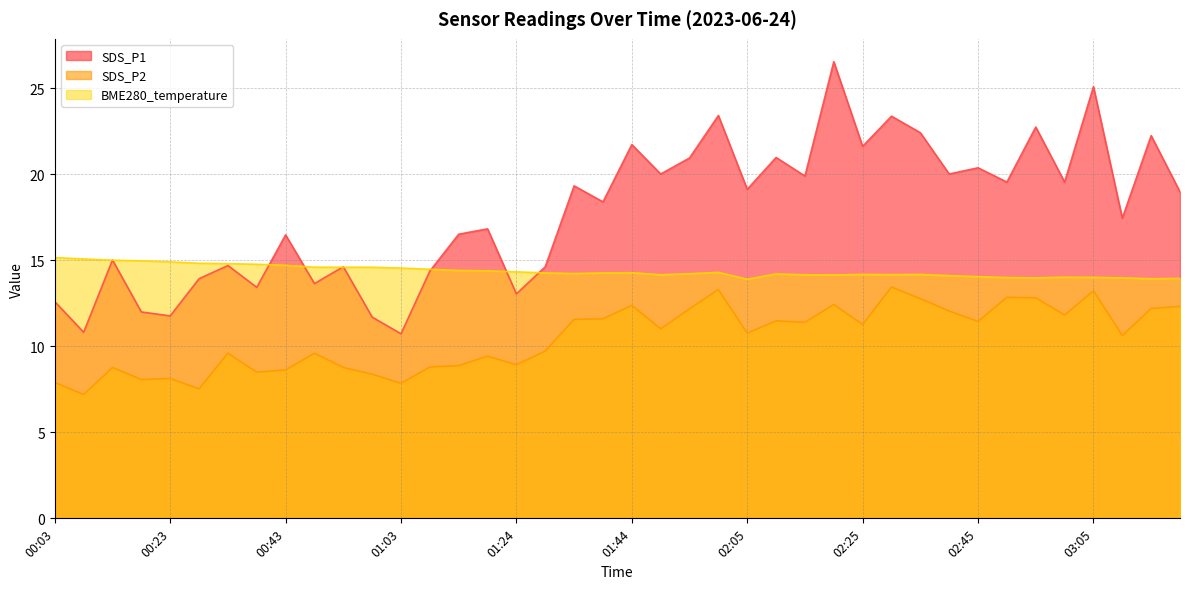

At which category does BME280_temperature reach its first local valley?

01:34